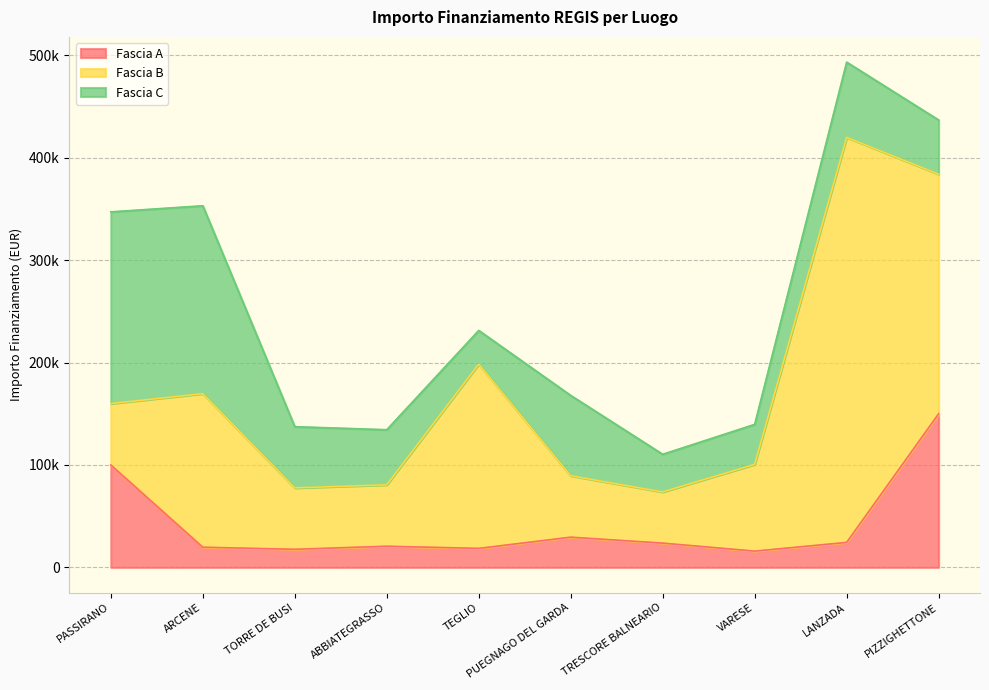

At how many categories does at least one series exceed 296354?

1